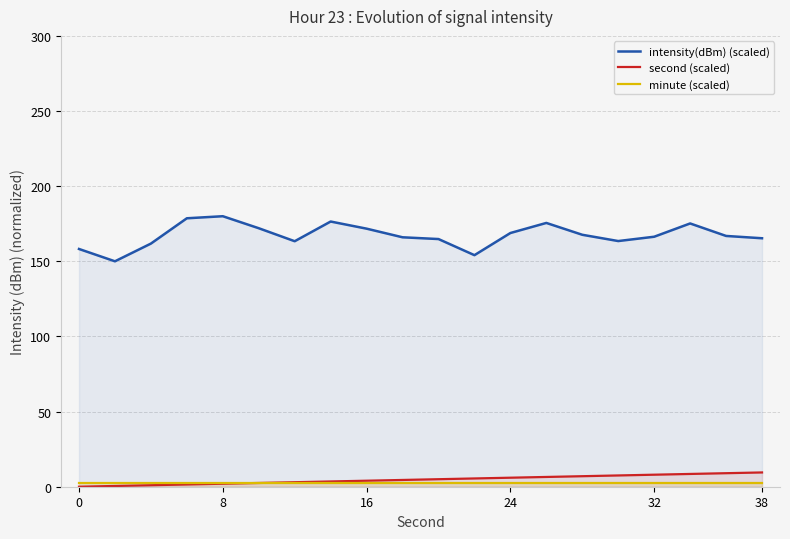

True or false: second (scaled) and intensity(dBm) (scaled) cross at least once.

False